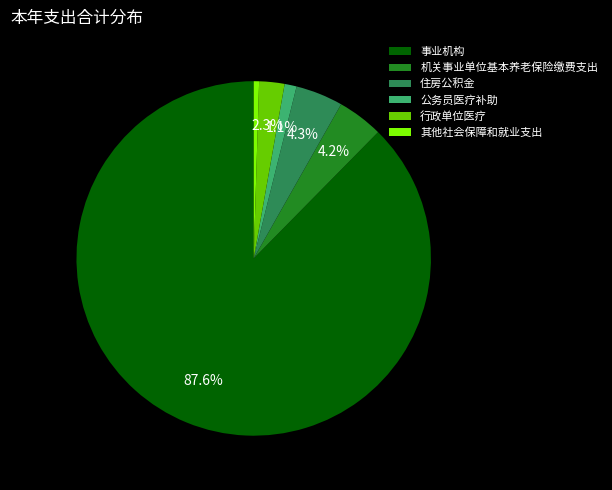

Count the number of slices in the pie.

6